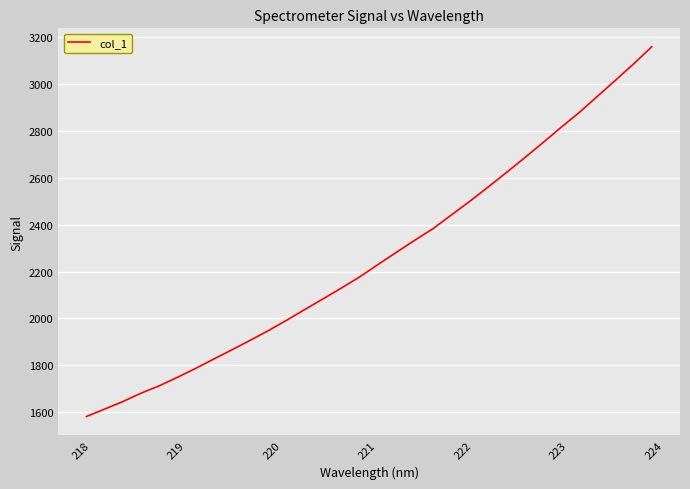

What is the difference between the maximum and minimum values?

1576.7